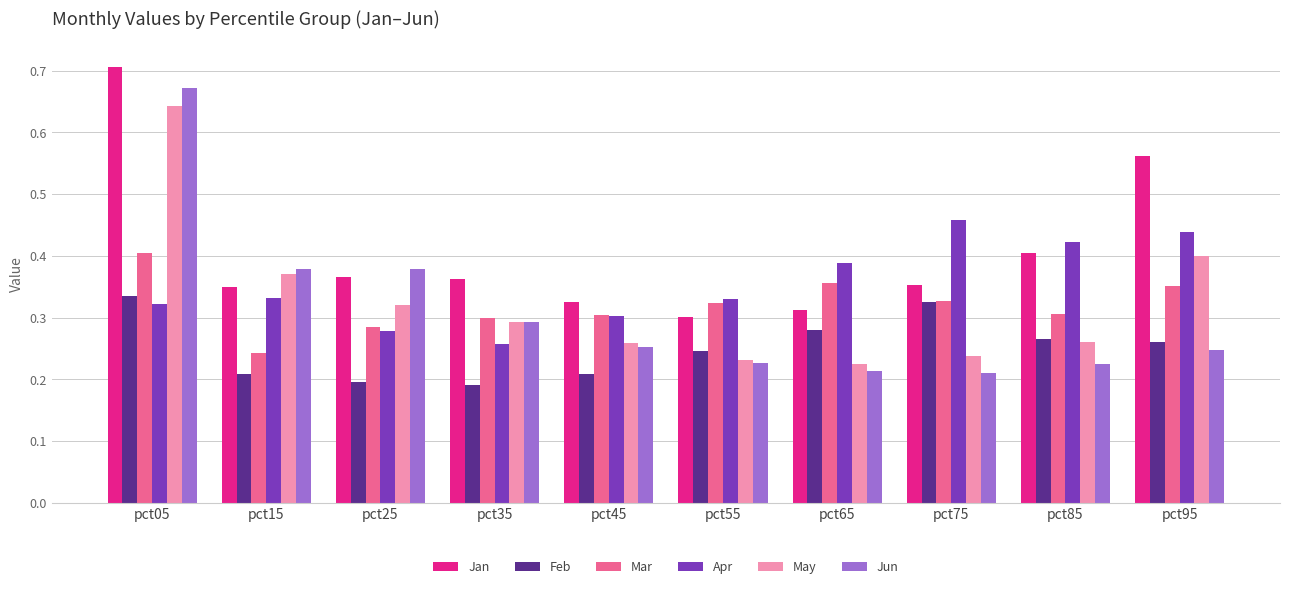

At which label does May reach its peak?

pct05